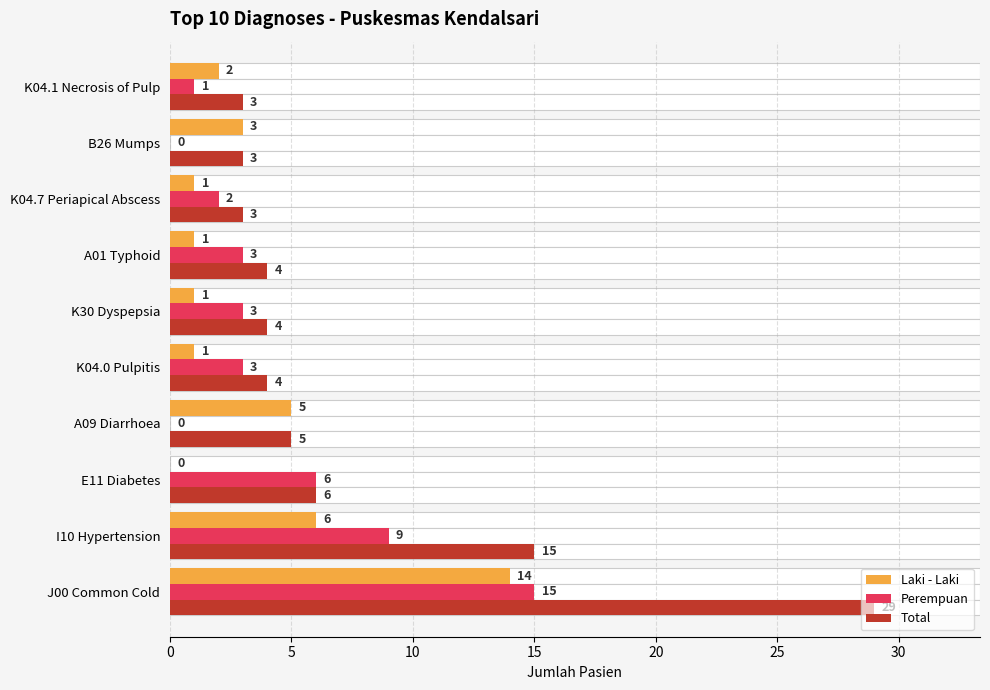

What is the sum of all Laki - Laki values?

34